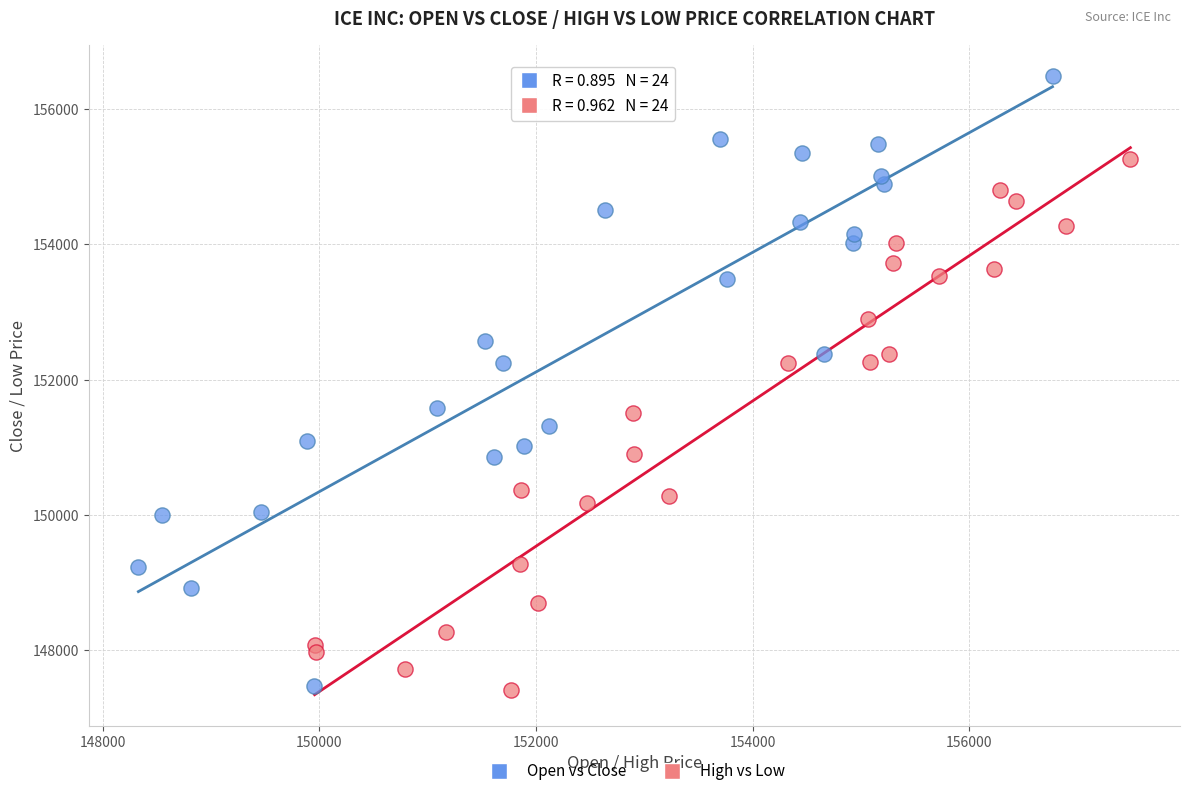

Which series has the largest Y range (max minus min)?

Open vs Close